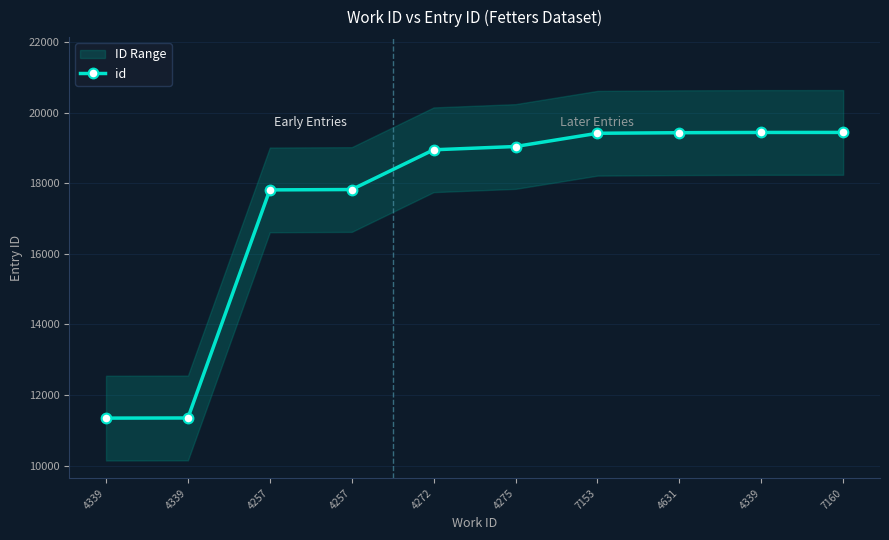

What is the minimum value shown in the chart?

11344